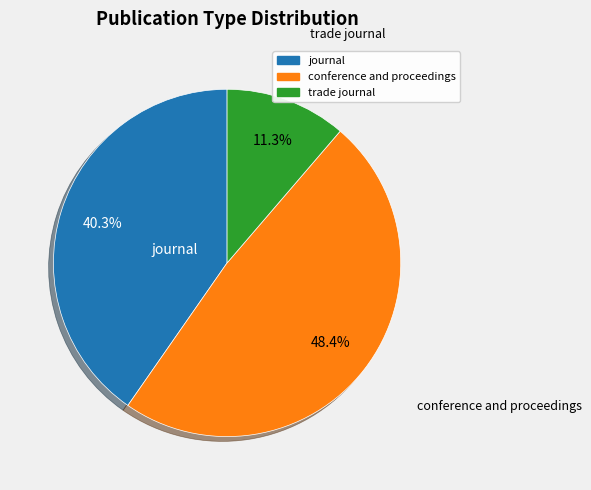

What percentage is the conference and proceedings slice, to the nearest percent?

48%